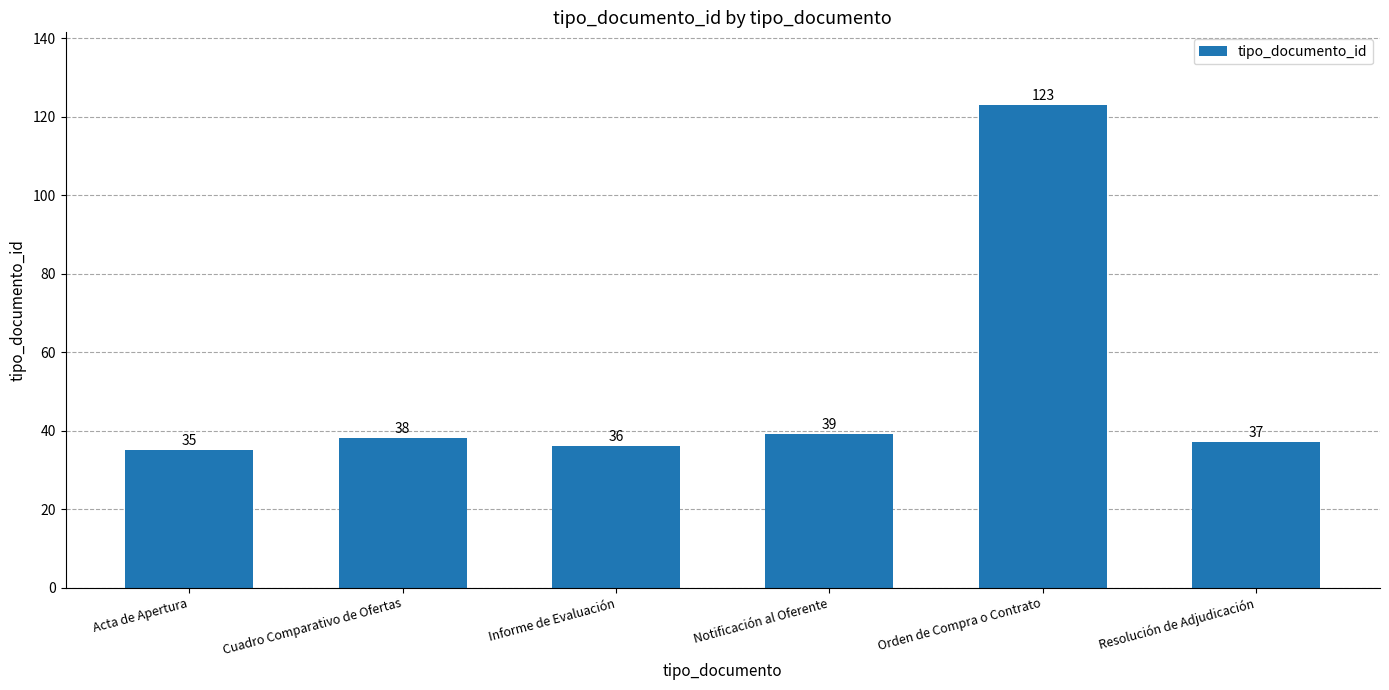

List the labels in order of value, largest first.

Orden de Compra o Contrato, Notificación al Oferente, Cuadro Comparativo de Ofertas, Resolución de Adjudicación, Informe de Evaluación, Acta de Apertura